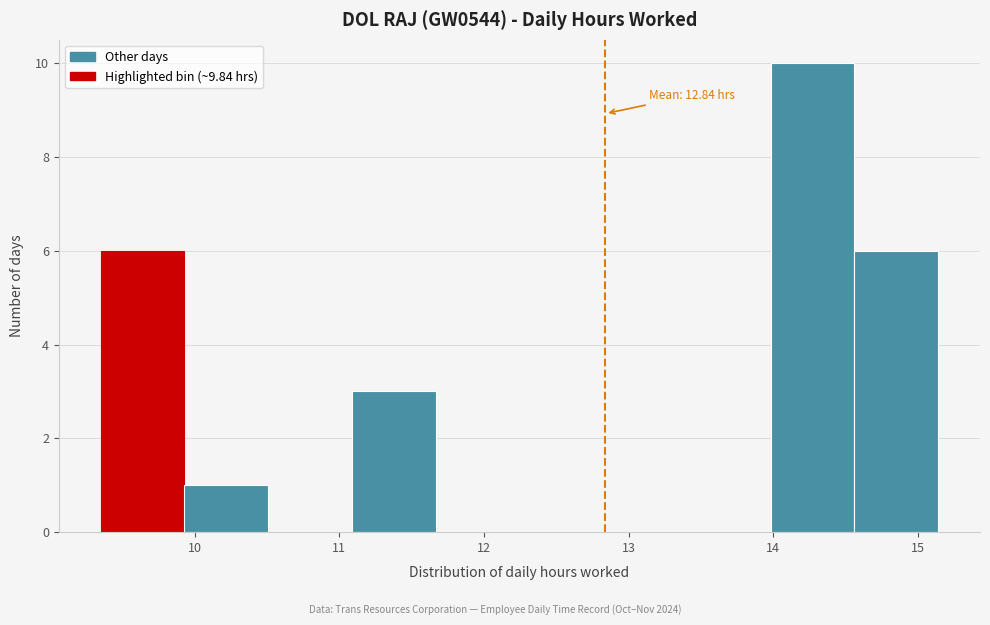

Which range on the x-axis has the tallest bar?

14.0 to 14.6